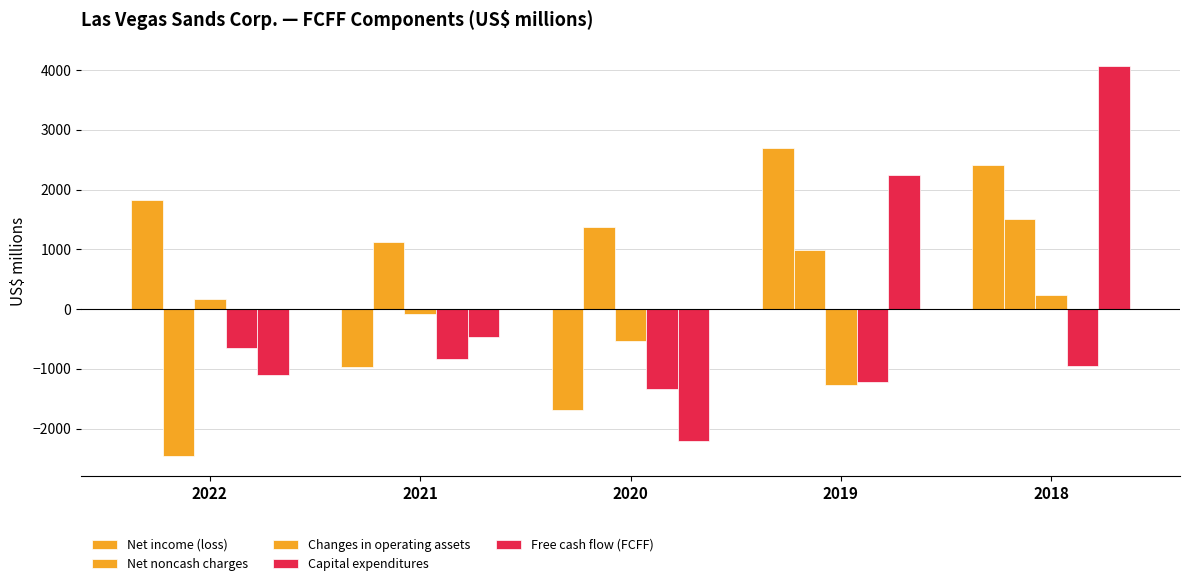

How many positive values does the Net noncash charges series have?

4